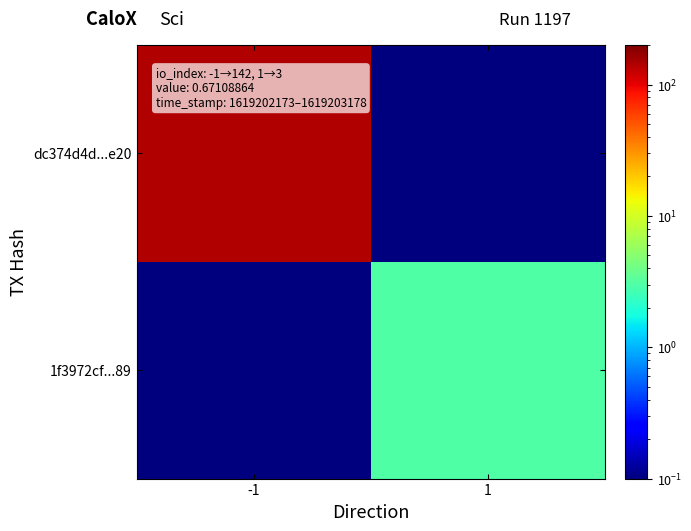

What is the difference between the highest and lowest values at -1?

141.9